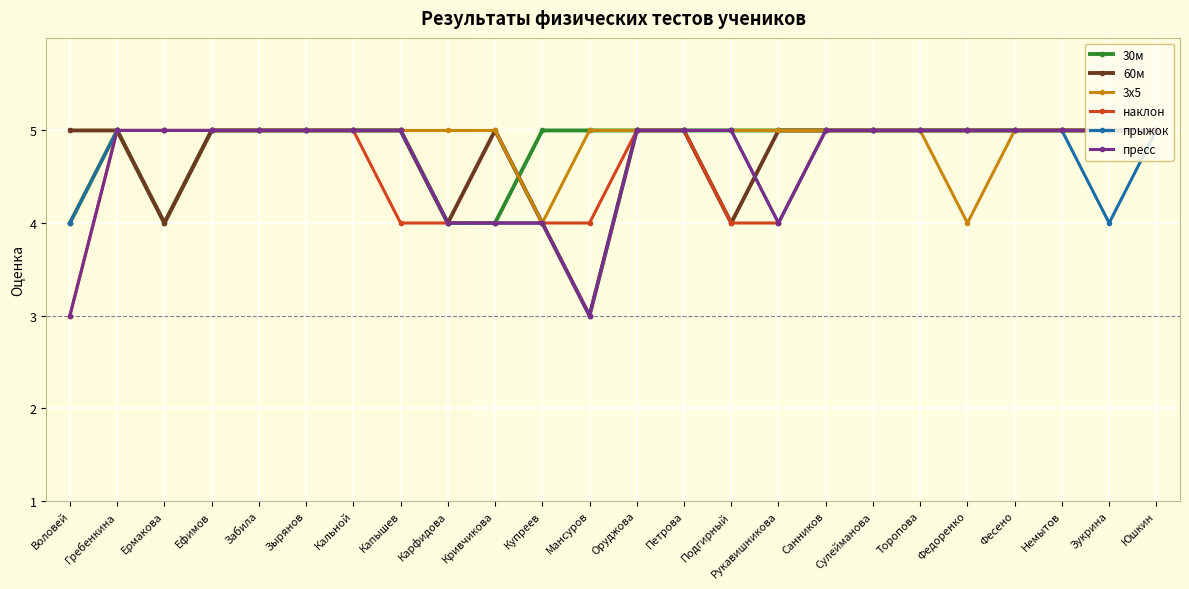

The наклон series shows 8 at Оруджова. True or false?

False